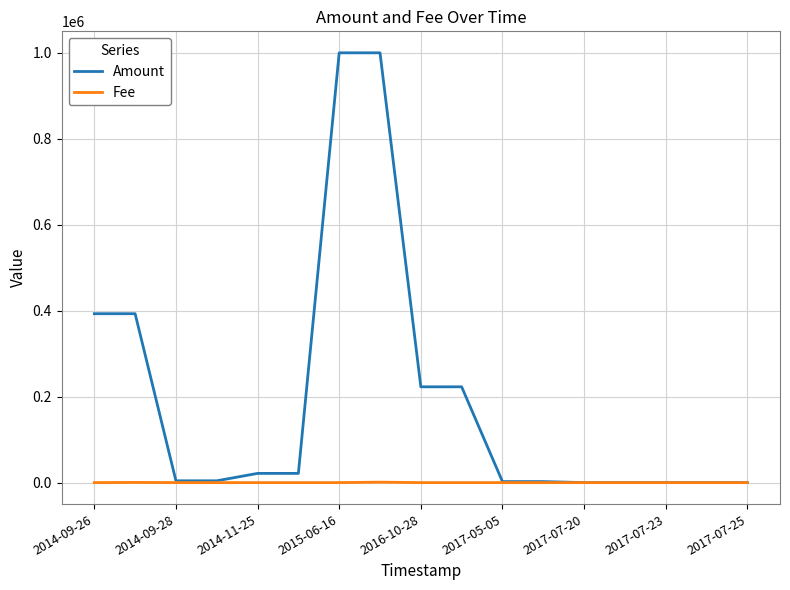

What is the highest value of the Amount series?

1000000